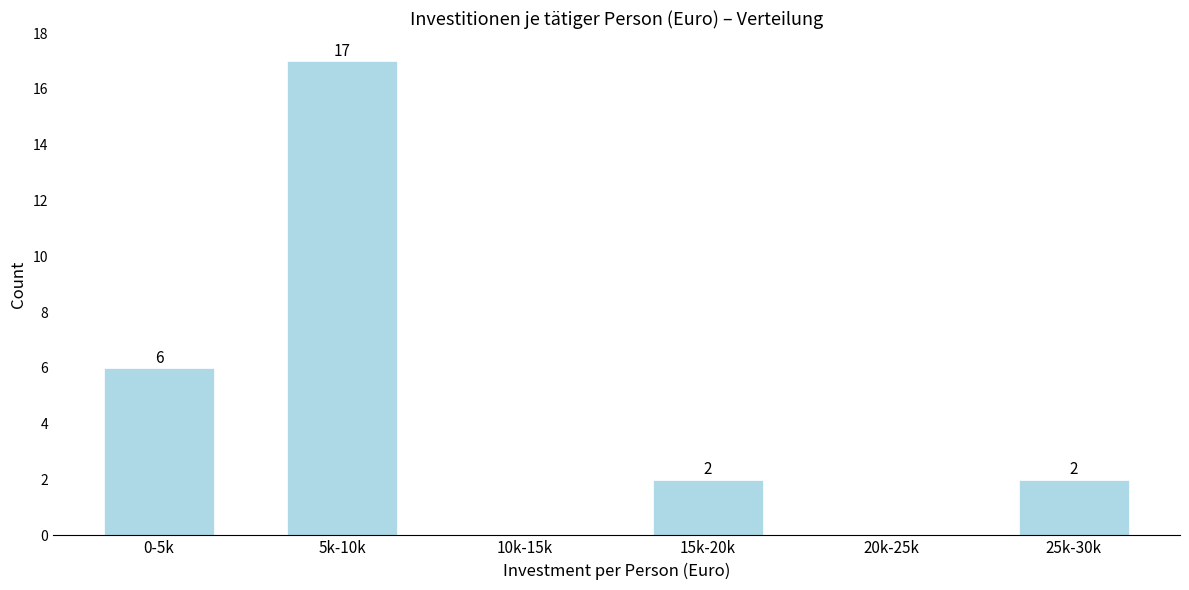

Reading left to right, list all the values displayed in this chart.

0-5k=6	5k-10k=17	10k-15k=0	15k-20k=2	20k-25k=0	25k-30k=2